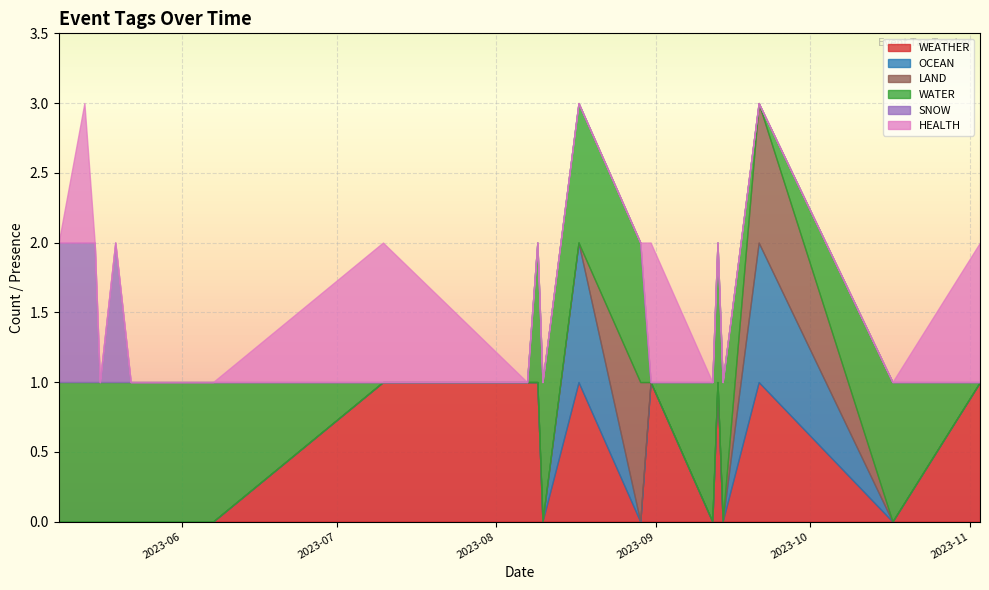

What is the sum of all WATER values?

15